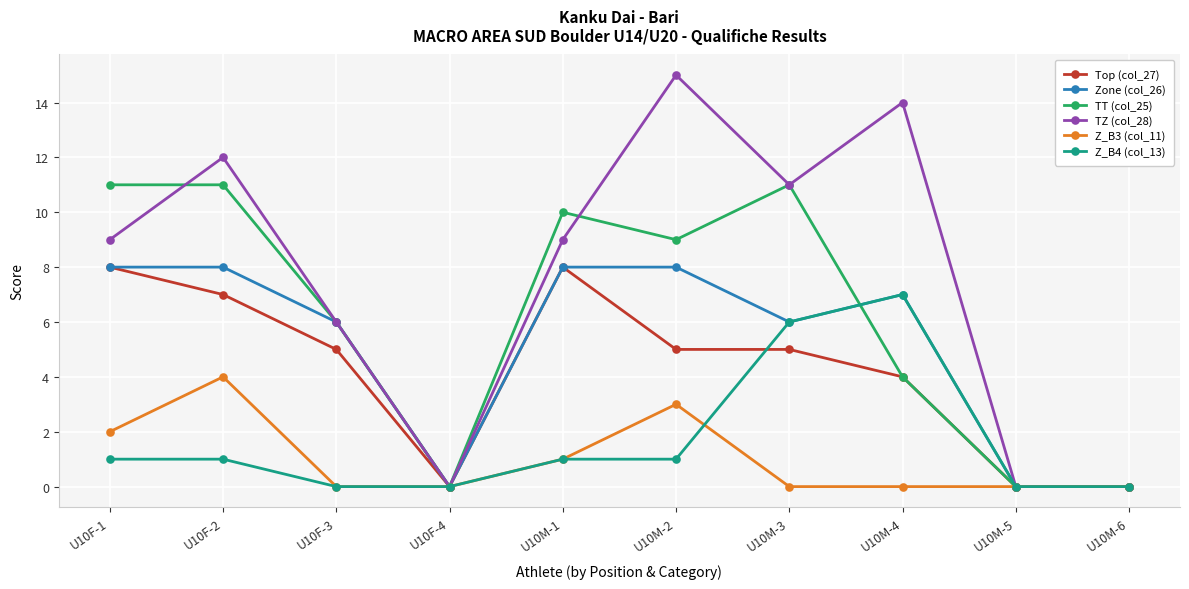

True or false: Z_B4 (col_13) has a value of 1 at U10M-1.

True